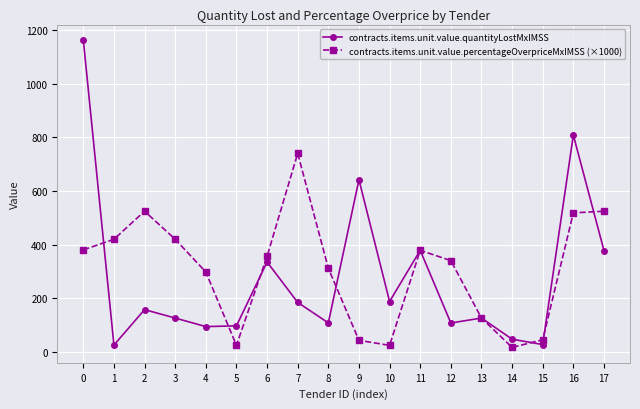

Where is the first local maximum for contracts.items.unit.value.percentageOverpriceMxIMSS (×1000)?

2